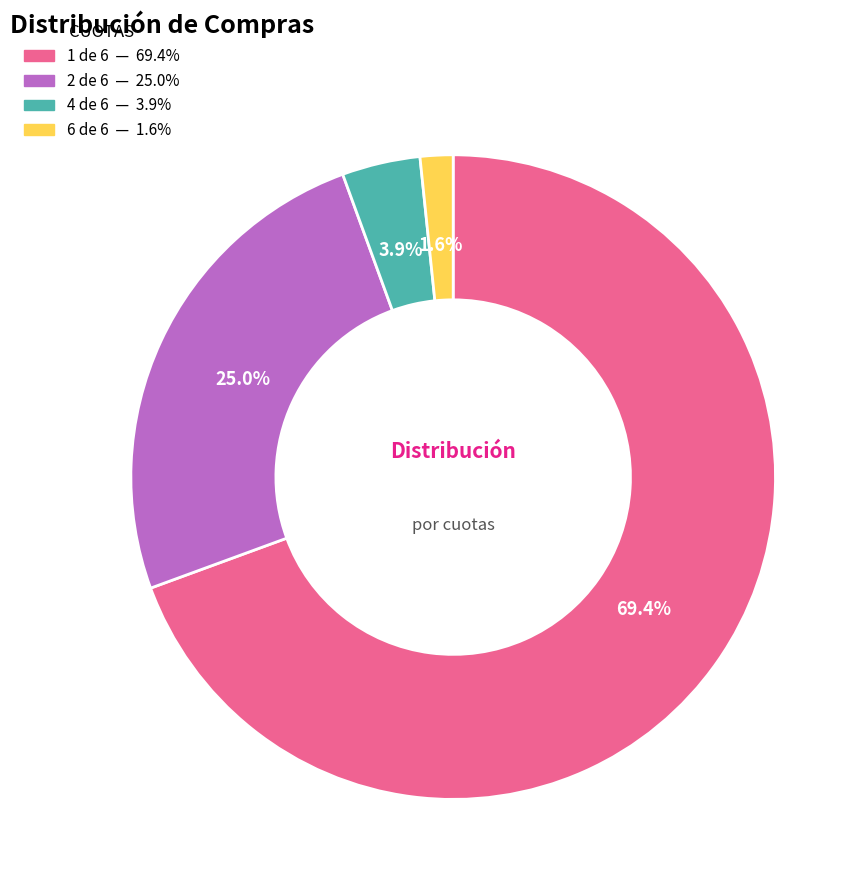

Rank the categories by value from lowest to highest.

6 de 6, 4 de 6, 2 de 6, 1 de 6